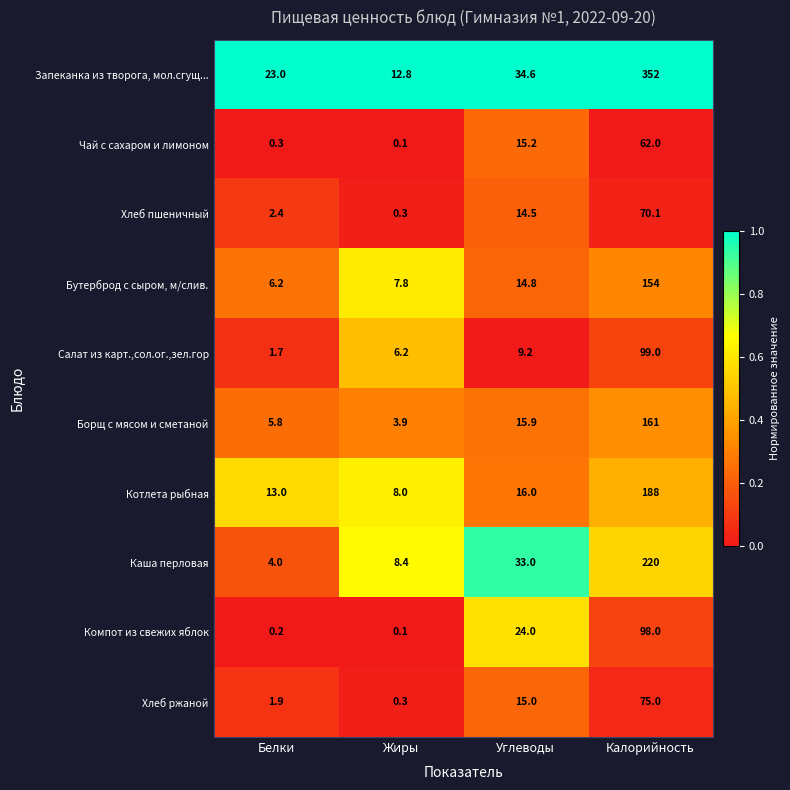

What is the difference between the maximum and minimum values in the Котлета рыбная series?

180.0